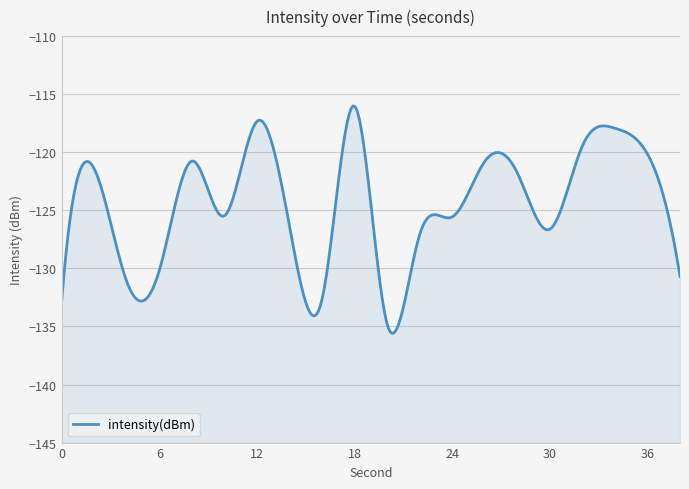

List the labels in order of value, smallest first.

20, 0, 16, 4, 38, 6, 22, 30, 14, 24, 10, 28, 2, 26, 8, 36, 32, 34, 12, 18